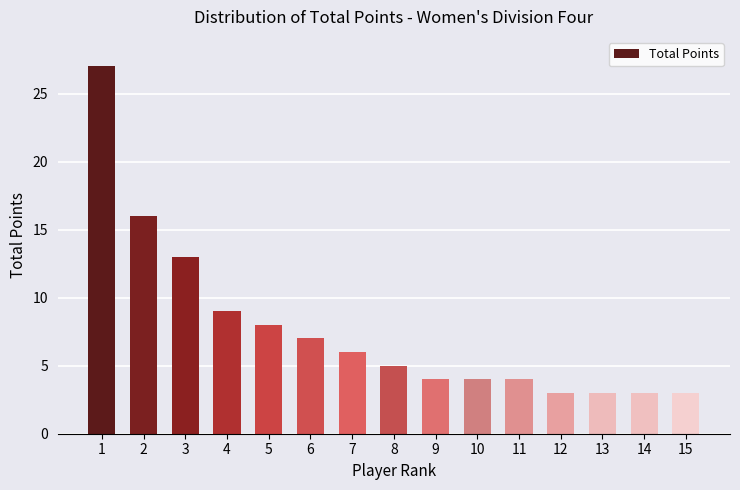

Which has a higher value, 6 or 13?

6